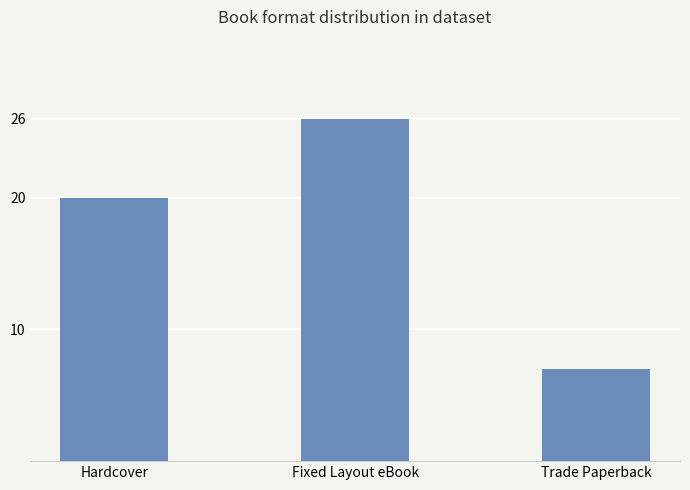

What is the minimum value shown in the chart?

7